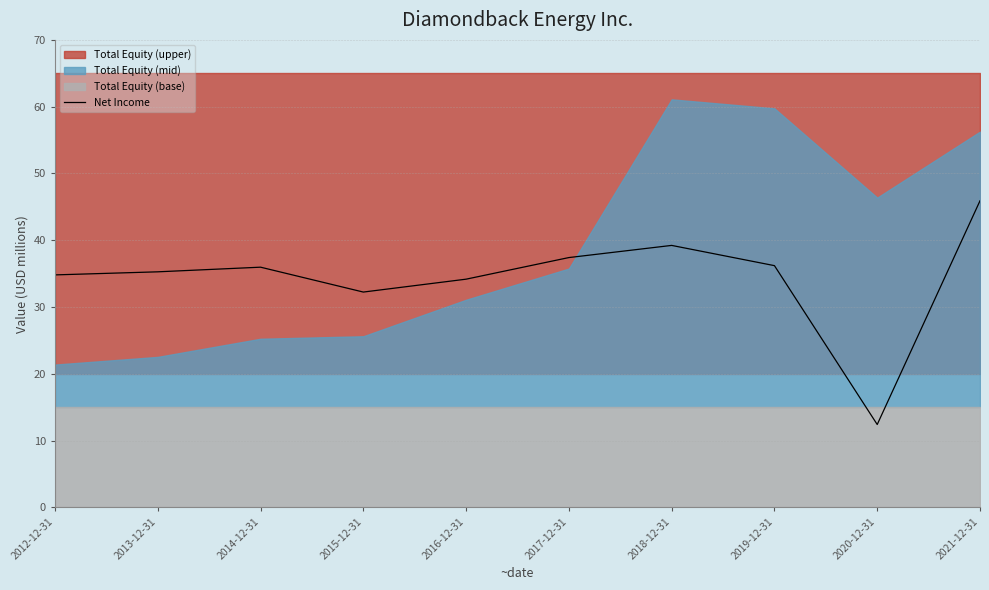

The value at 2018-12-31 is 13.2. True or false?

False